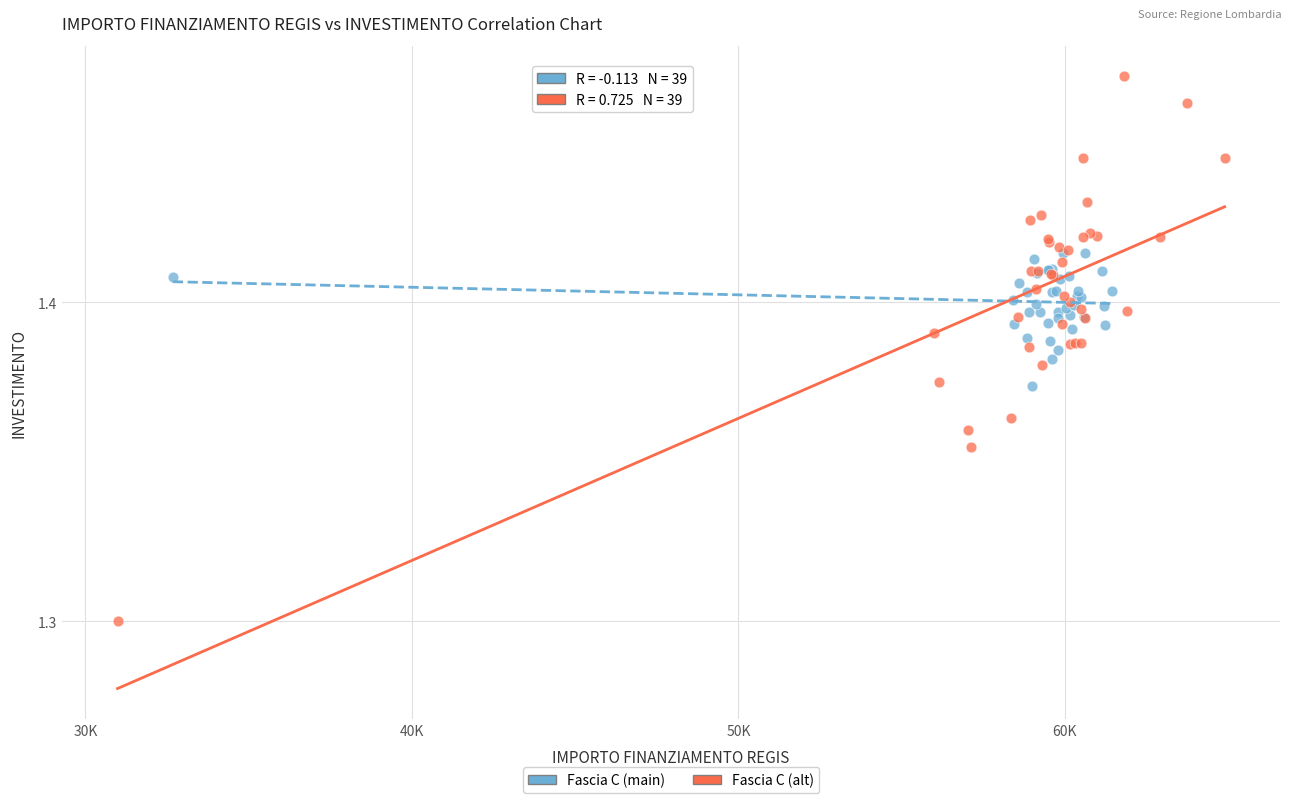

Which series has the widest spread of Y values?

Fascia C (alt)